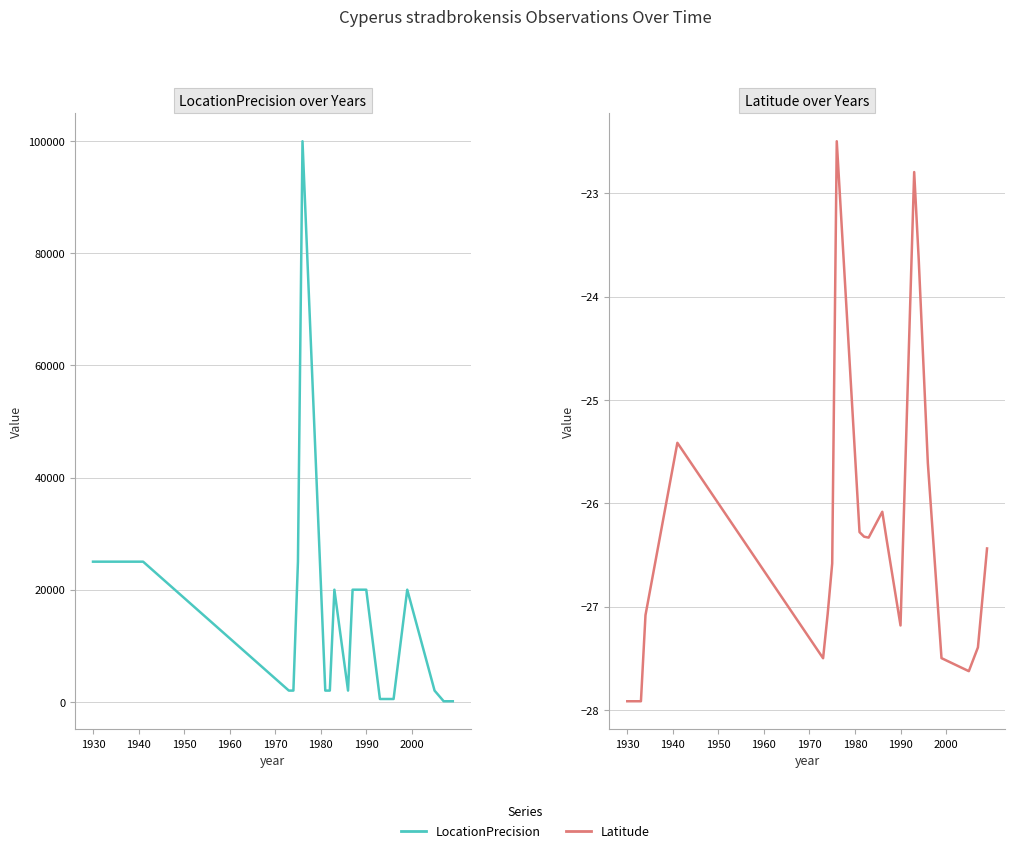

True or false: Latitude and LocationPrecision cross at least once.

False